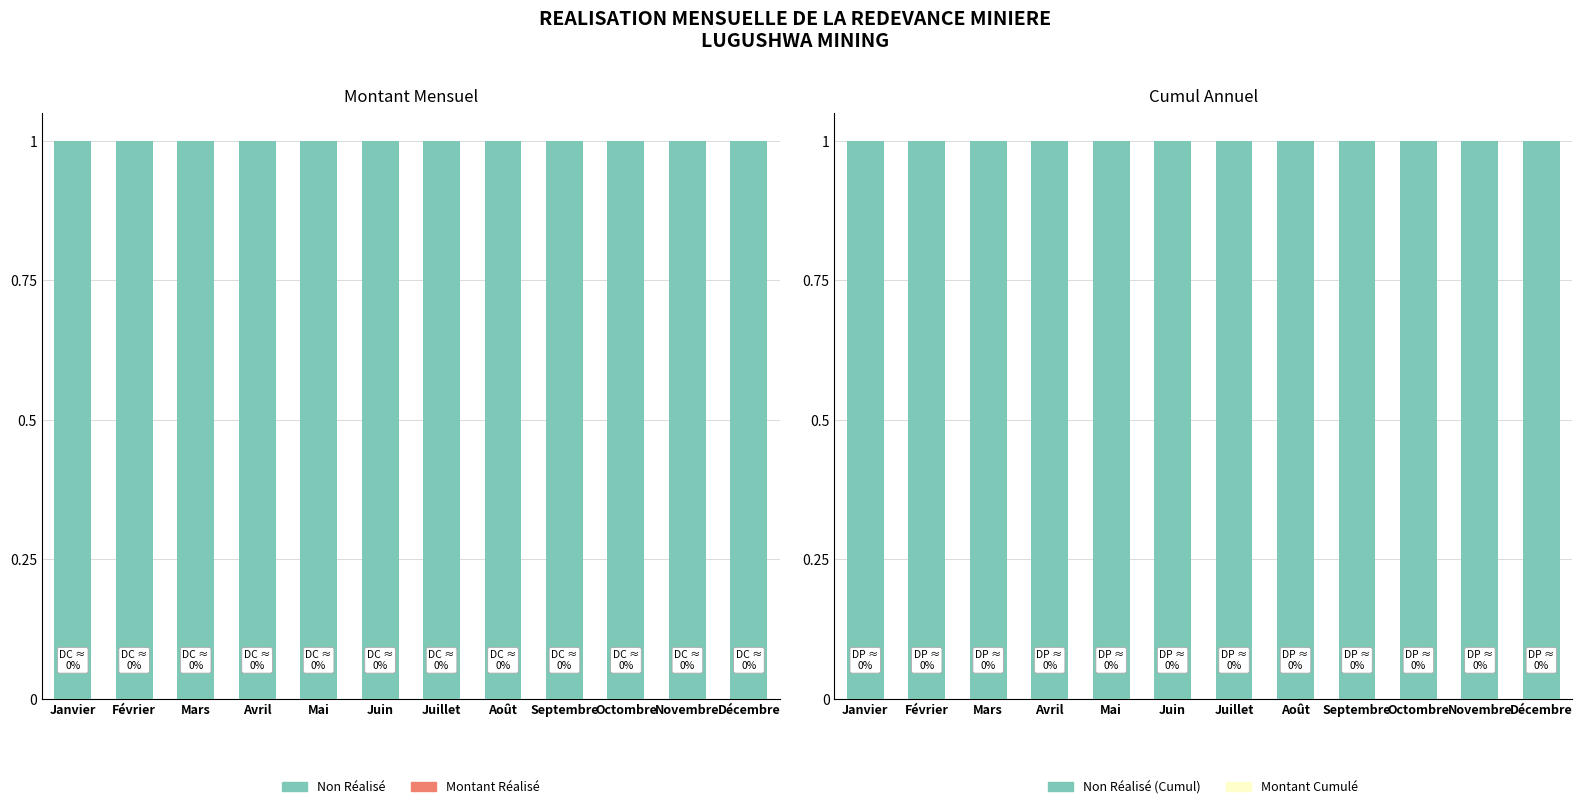

What is the label of the 11th bar from the right?

Février